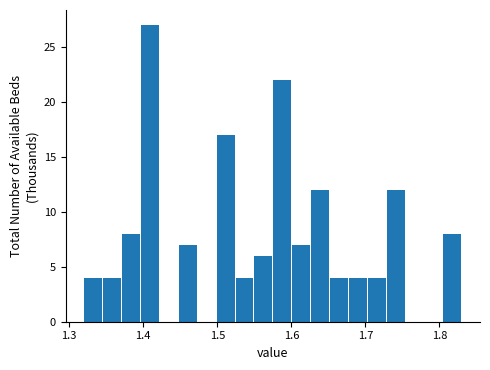

Around what value on the x-axis is the tallest bar? Give the approximate position of its centre, as read against the axis.

1.41